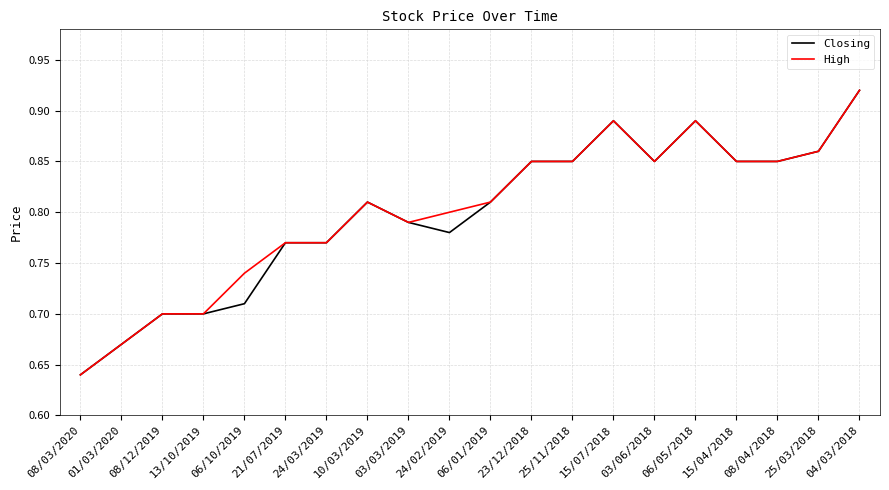

Is it true that Closing equals 1.6 at 15/07/2018?

False